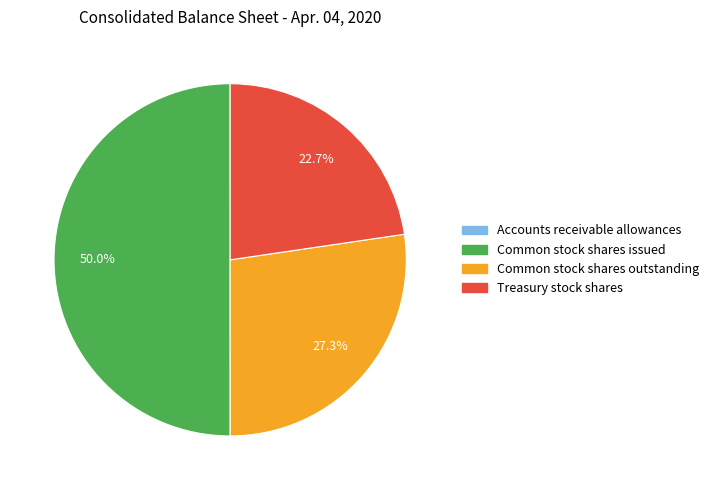

To the nearest percent, what is the average slice percentage?

25%